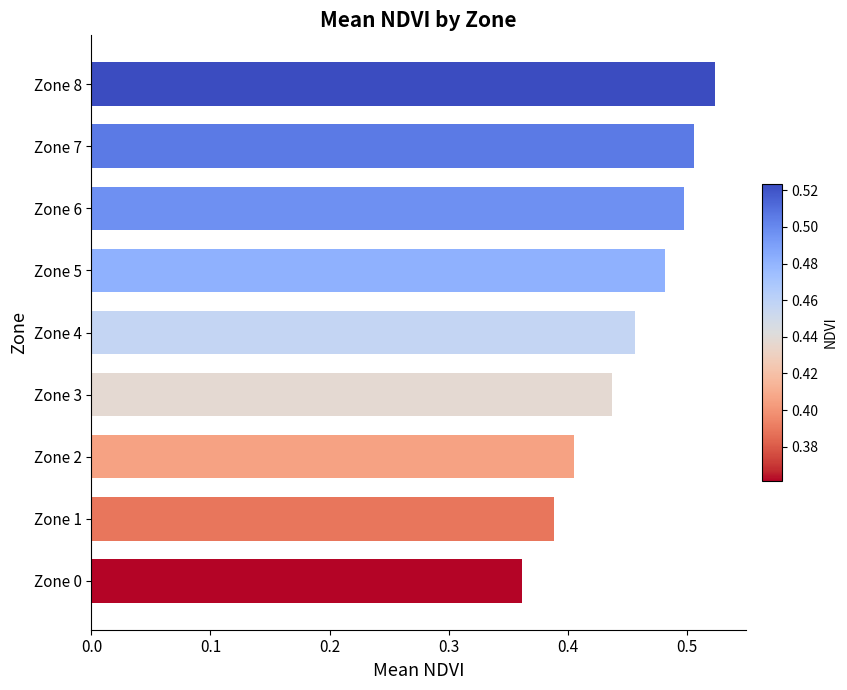

At which category does the chart reach its minimum across all series?

Zone 0